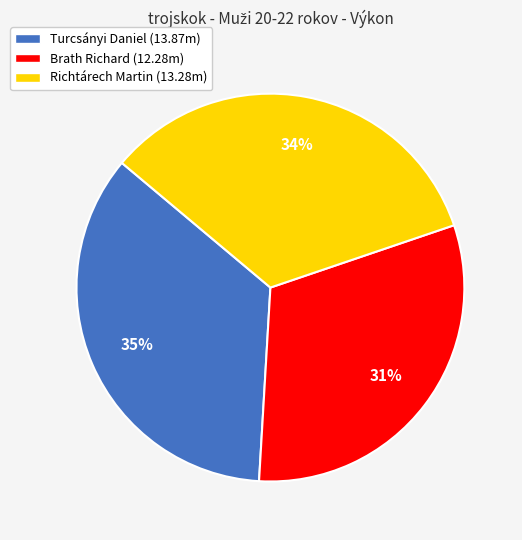

To the nearest percent, what percentage of the pie is Brath Richard?

31%